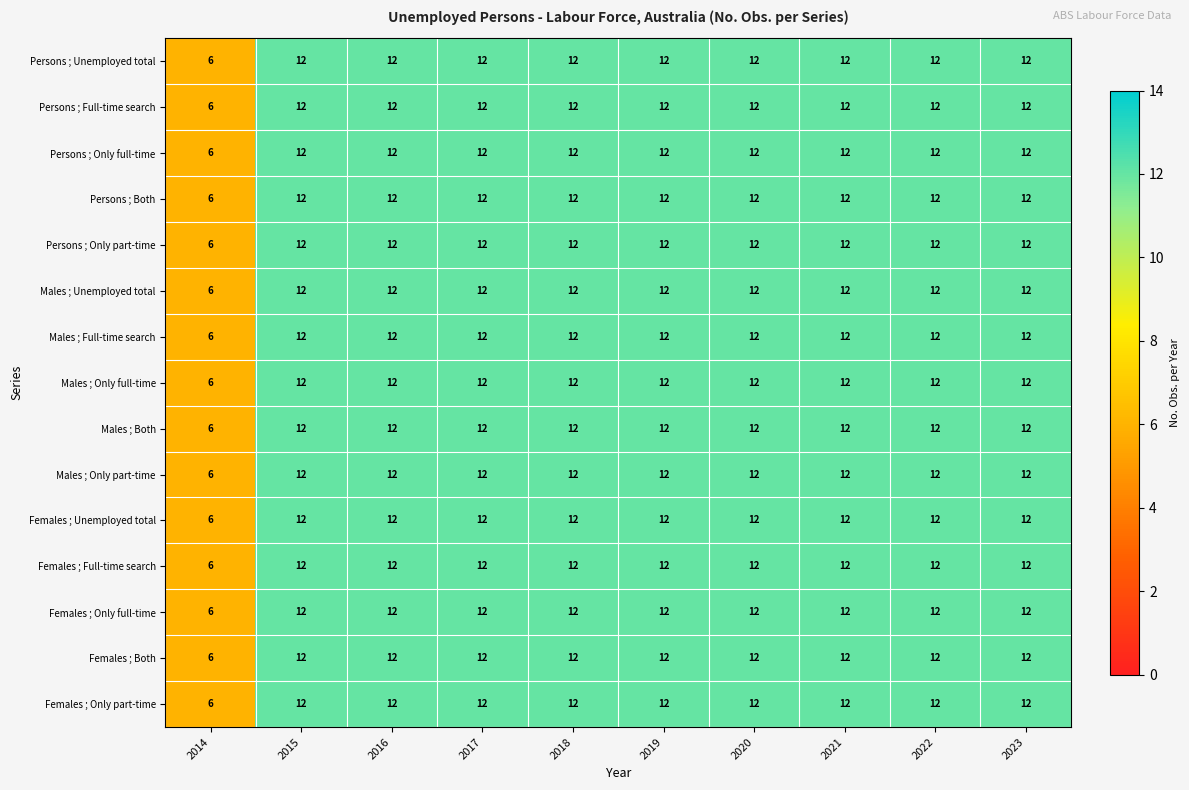

What is the total value across all series at 2019?

180